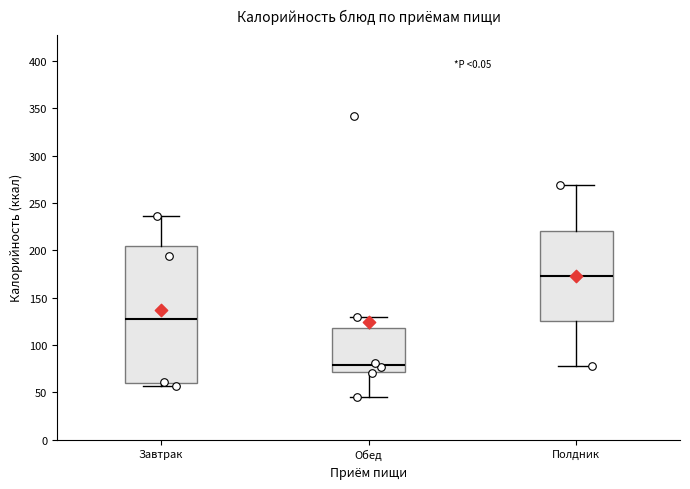

Reading left to right, read every box against the y-axis: the position of its median line, the range the box covers, and the ends of its whiskers. The values are not printed on the chart, so give them approximately, as read against the axis.

Завтрак: median 130, box 60 to 205, whiskers 55 to 235
Обед: median 80, box 70 to 115, whiskers 45 to 130
Полдник: median 175, box 125 to 220, whiskers 80 to 270